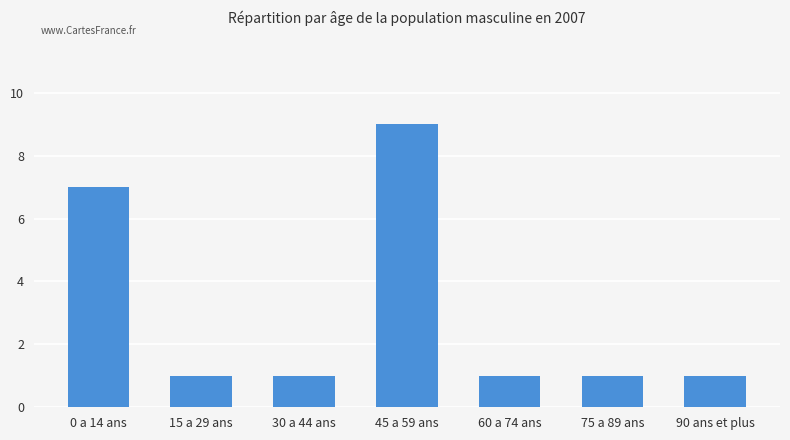

How many bars are there in total?

7